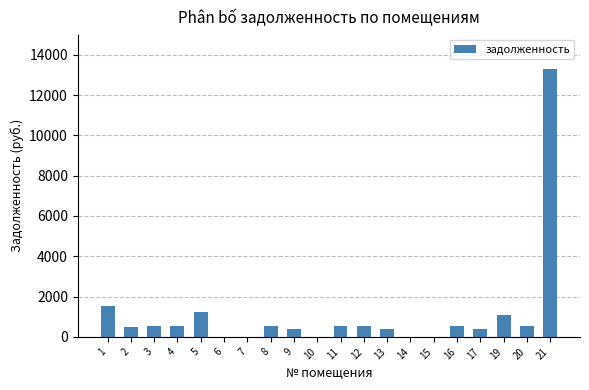

What is the sum of the values at 19 and 14?

1084.0